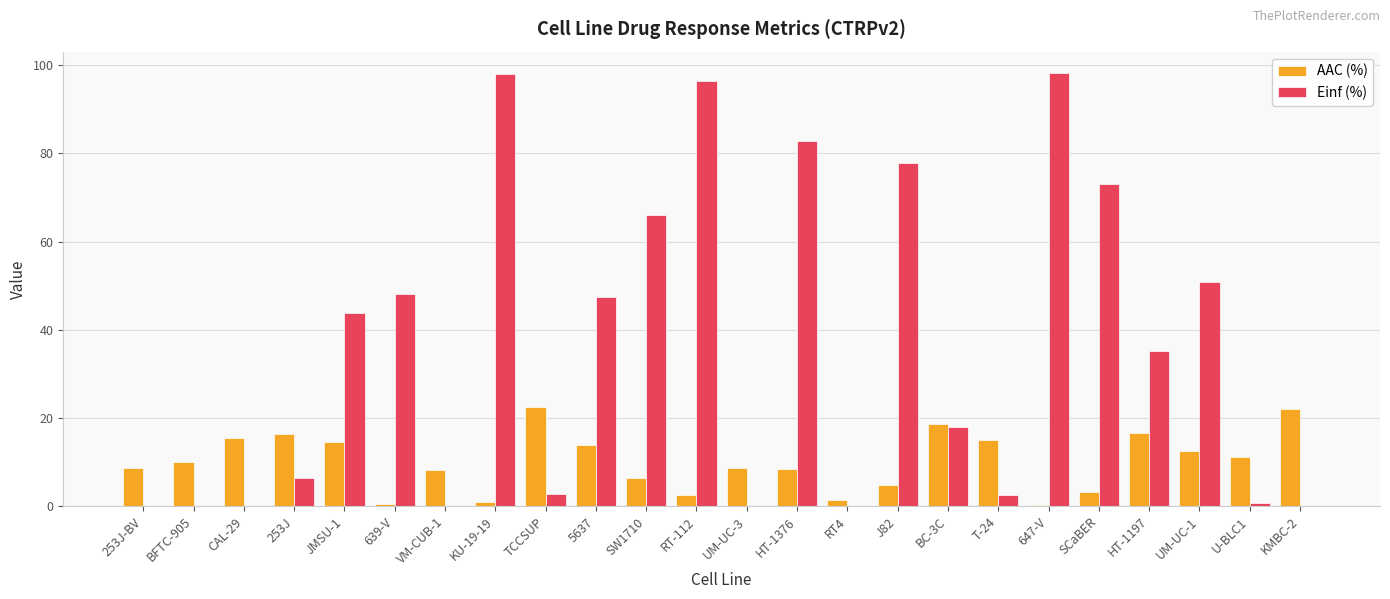

Is the value of Einf (%) at VM-CUB-1 greater than the value of AAC (%) at VM-CUB-1?

No